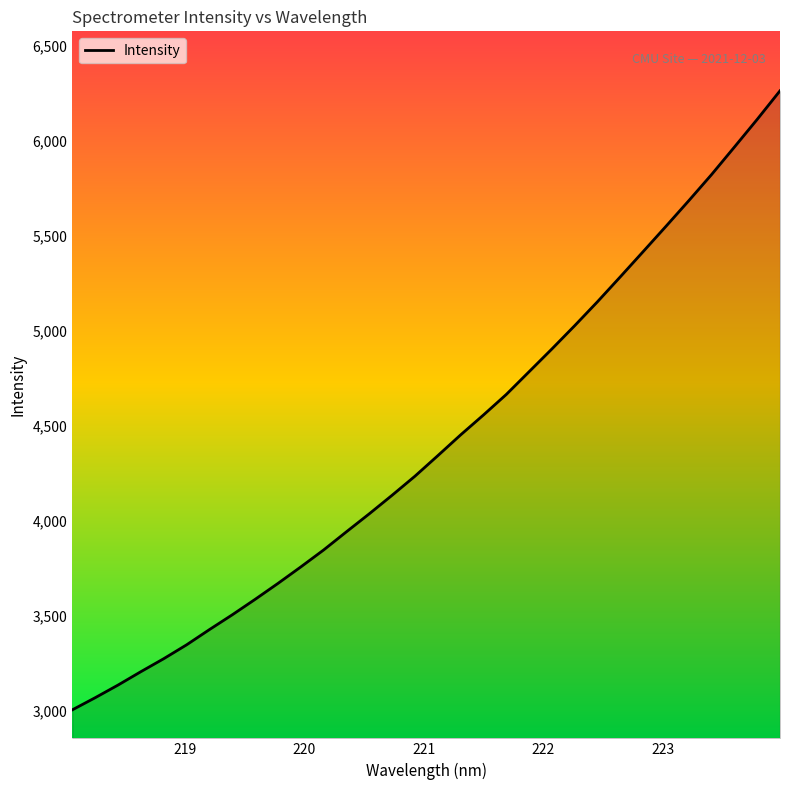

What is the minimum value shown in the chart?

3002.9